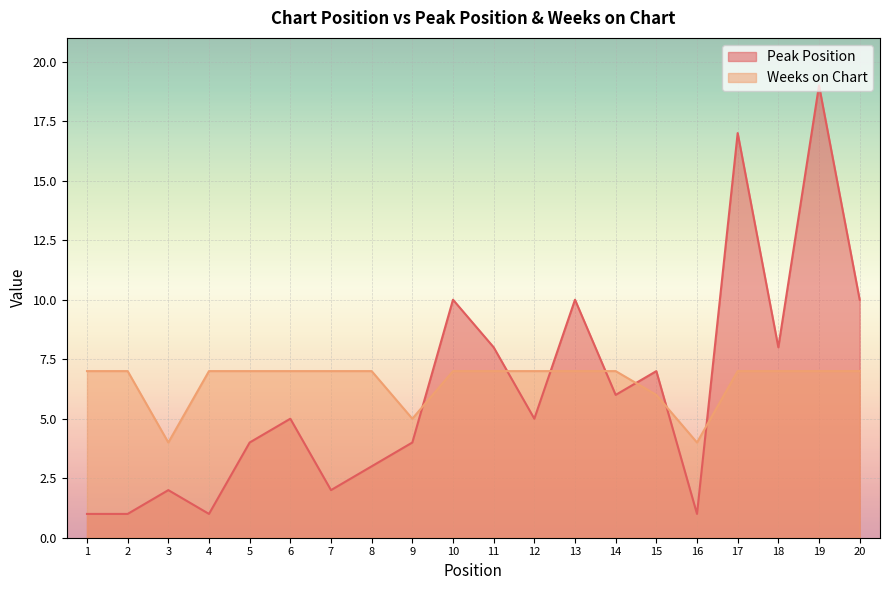

What is the approximate value of Peak Position at 10?

10